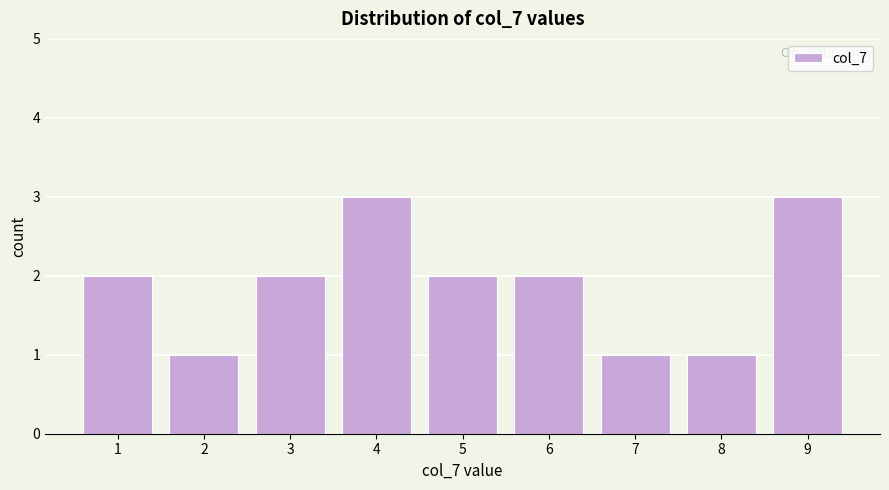

Reading left to right, list all the values displayed in this chart.

2	1	2	3	2	2	1	1	3